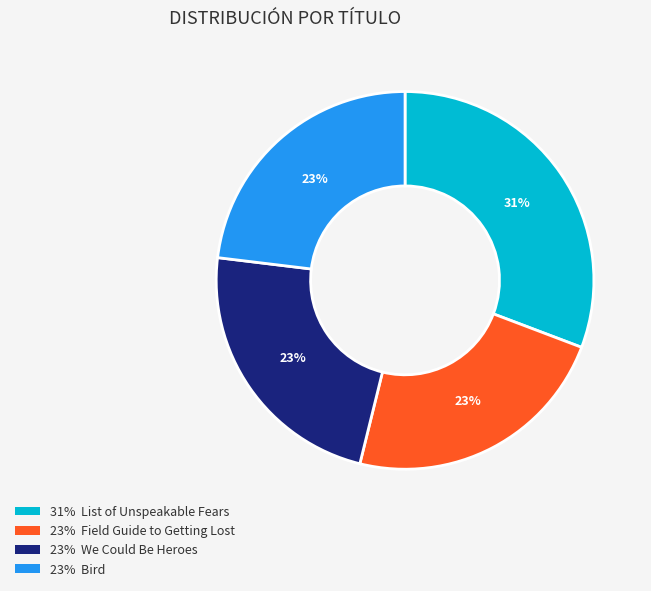

To the nearest percent, what is the average slice percentage?

25%